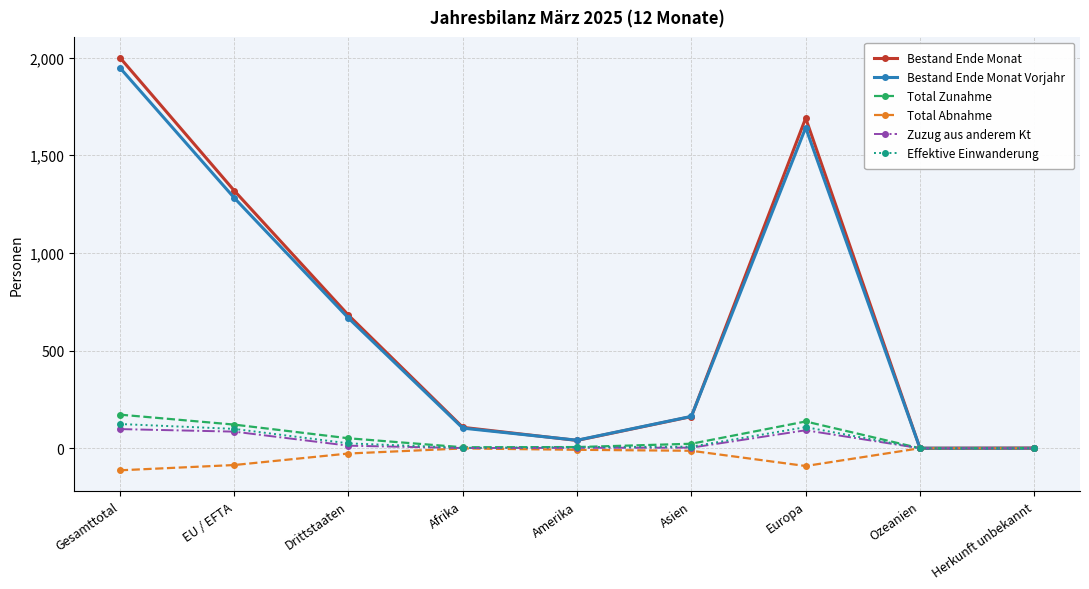

What is the minimum value shown in the chart?

-113